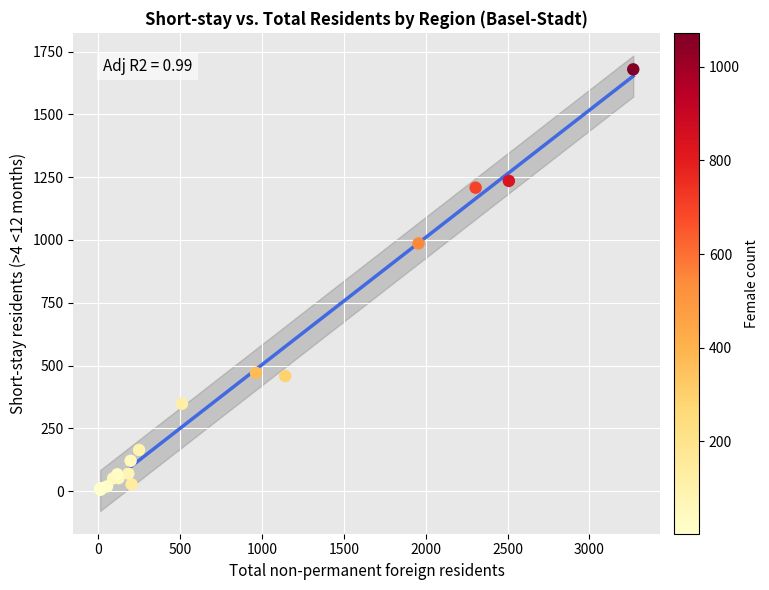

What Y value in the scatter plot is closest to 842?

986